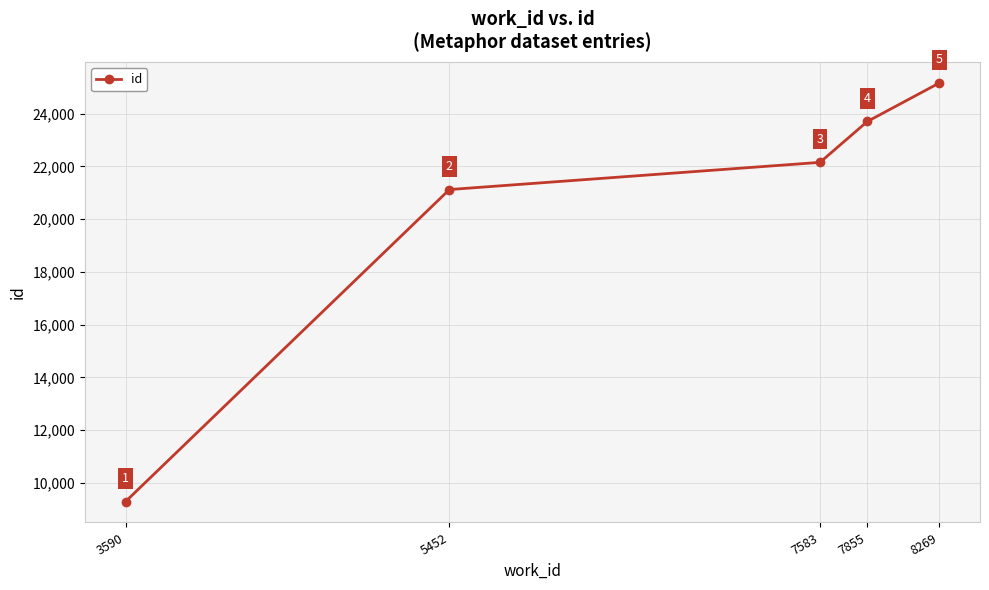

True or false: the data shows 16524 at 8269.

False